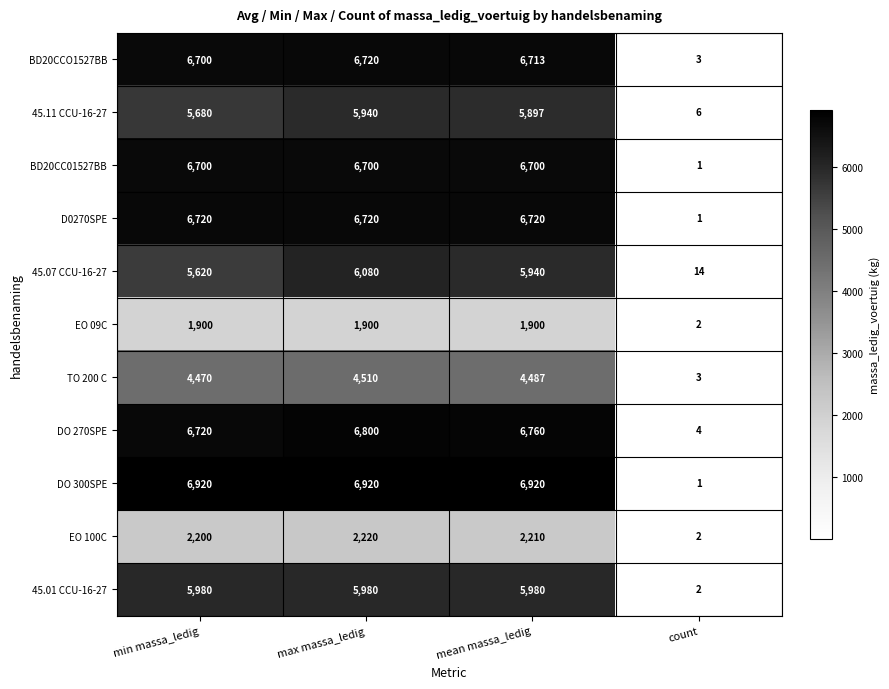

At which label does BD20CCO1527BB reach its peak?

max massa_ledig